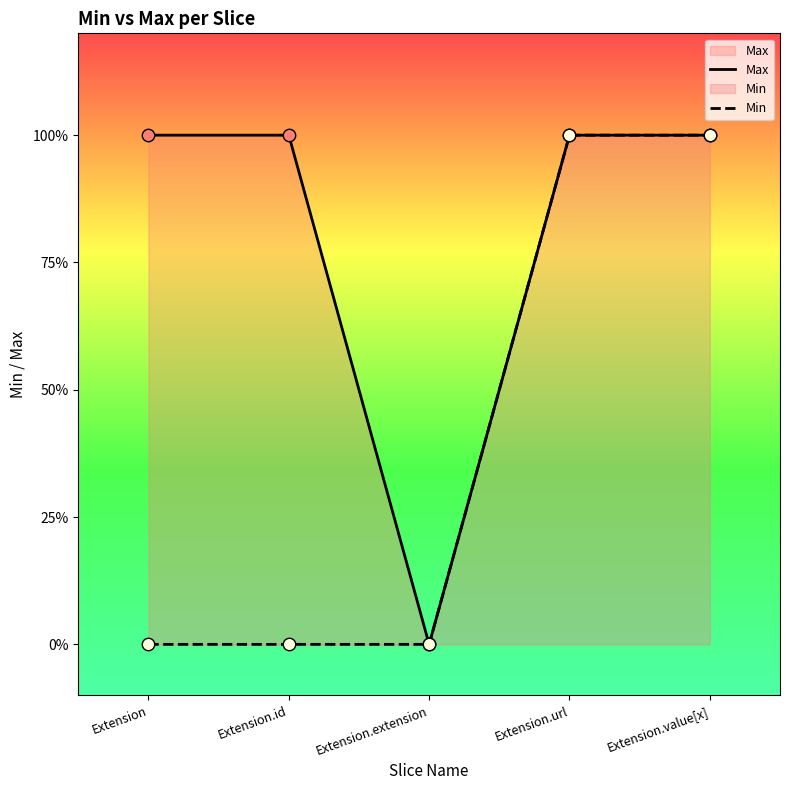

At which category is the sum across all series the highest?

Extension.url